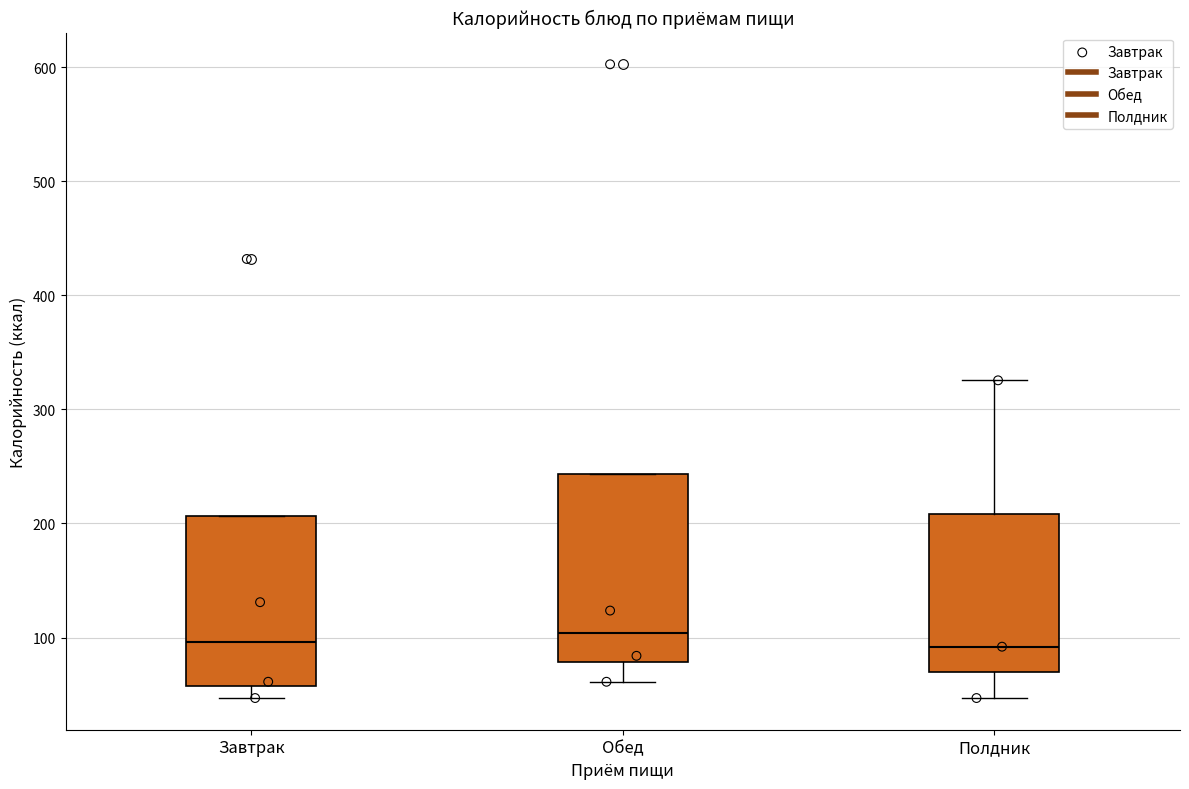

Reading left to right, transcribe this box plot: for each box, give where its median line is, the range the box spans, and where its two whiskers end, as read against the y-axis. The values are not printed on the chart, so give them approximately, as read against the axis.

Завтрак: median 100, box 60 to 210, whiskers 50 to 210
Обед: median 100, box 80 to 240, whiskers 60 to 240
Полдник: median 90, box 70 to 210, whiskers 50 to 330